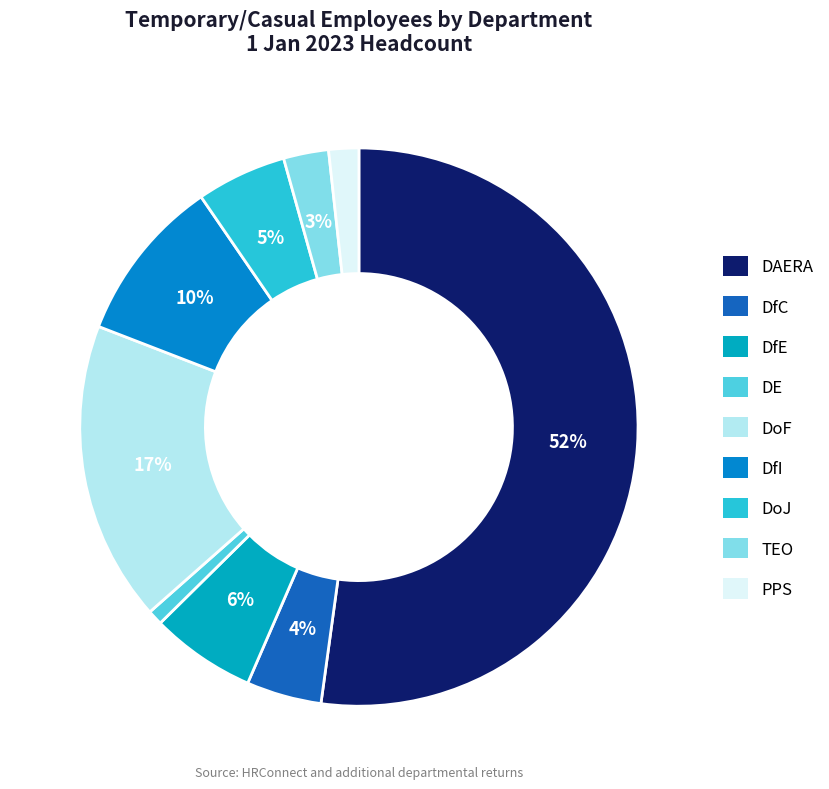

The DAERA slice represents 52% of the pie. True or false?

True